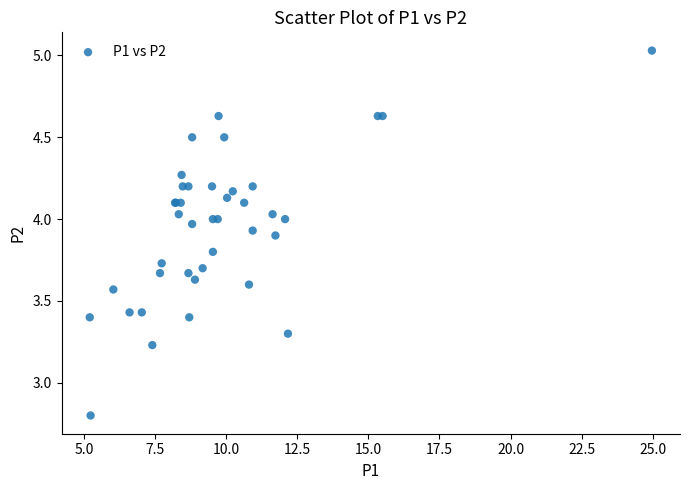

What Y value in the scatter plot is closest to 3?

2.8